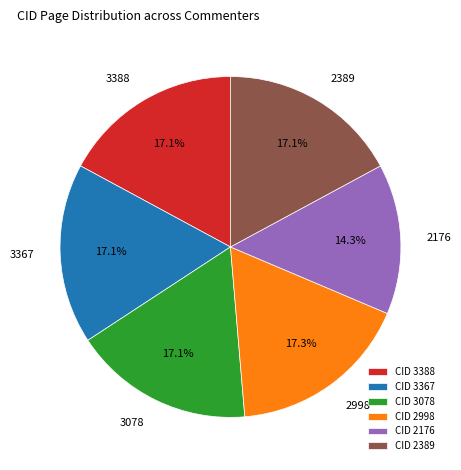

How many slices are in this pie chart?

6